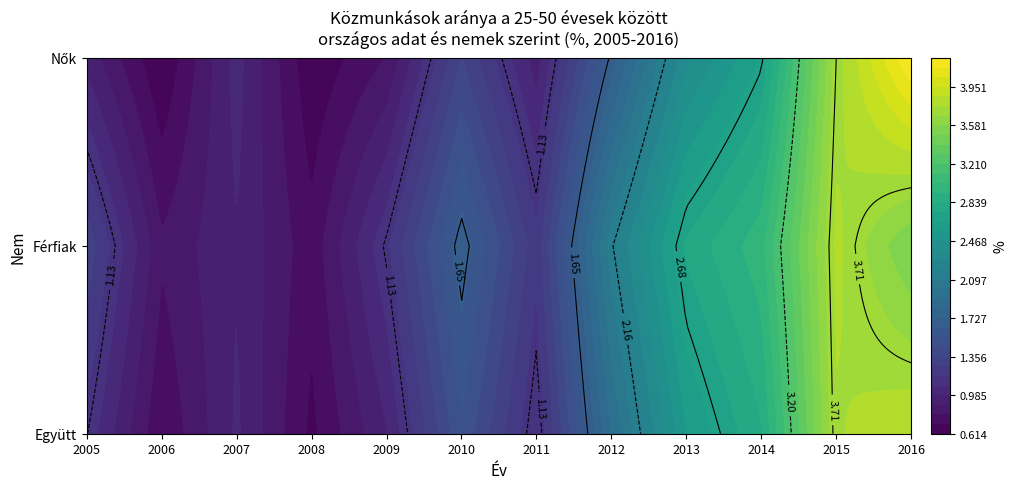

The Férfiak series shows 0.7 at 2008. True or false?

True